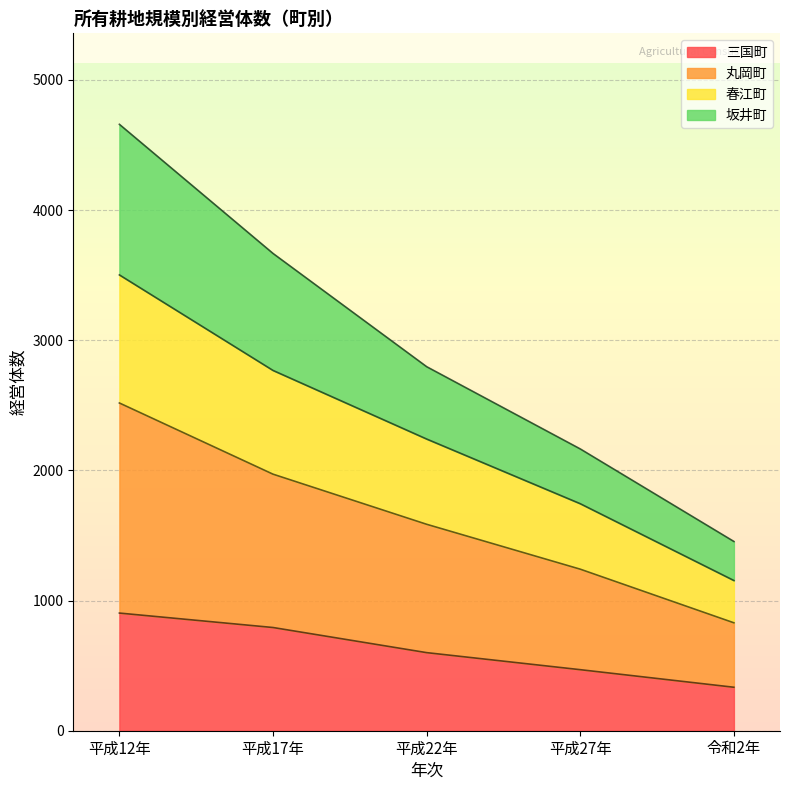

The 春江町 series shows 4743 at 平成17年. True or false?

False